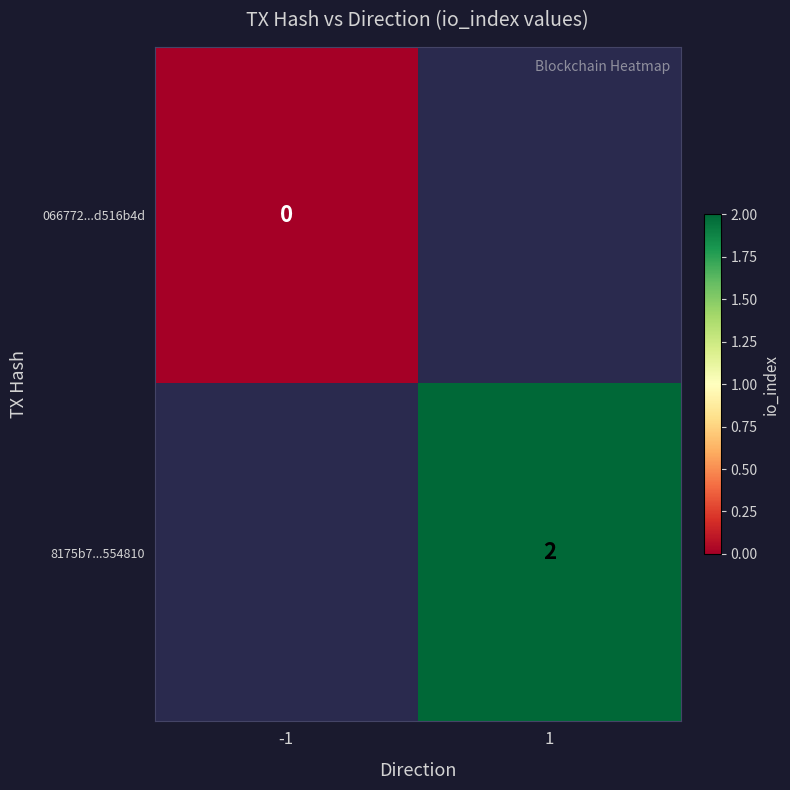

Which category has the highest value across all series?

1